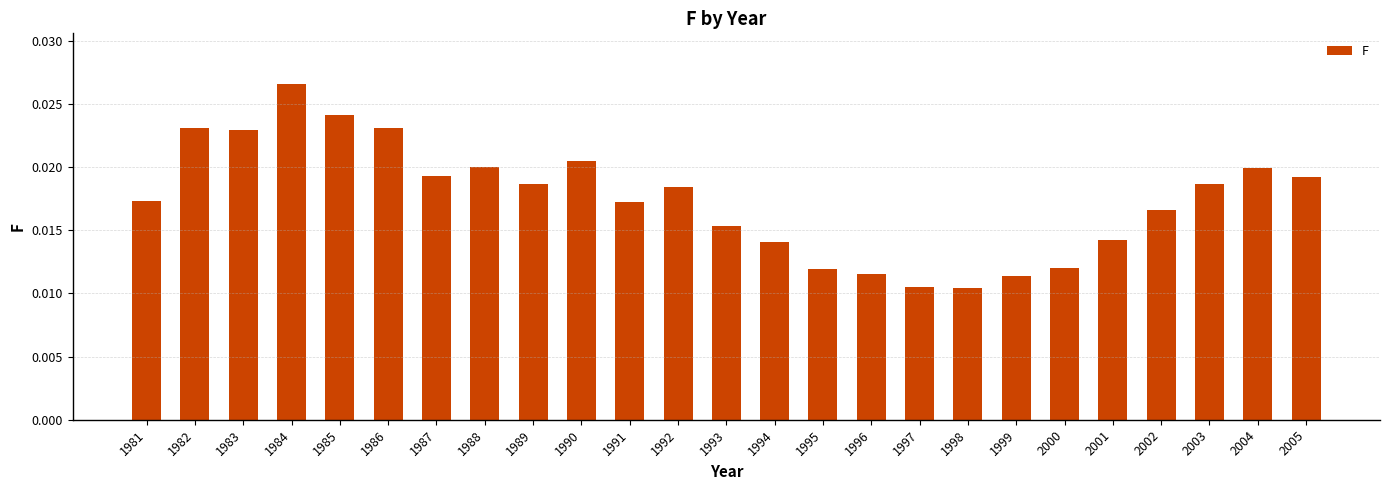

Which label corresponds to the largest value in the chart?

1984